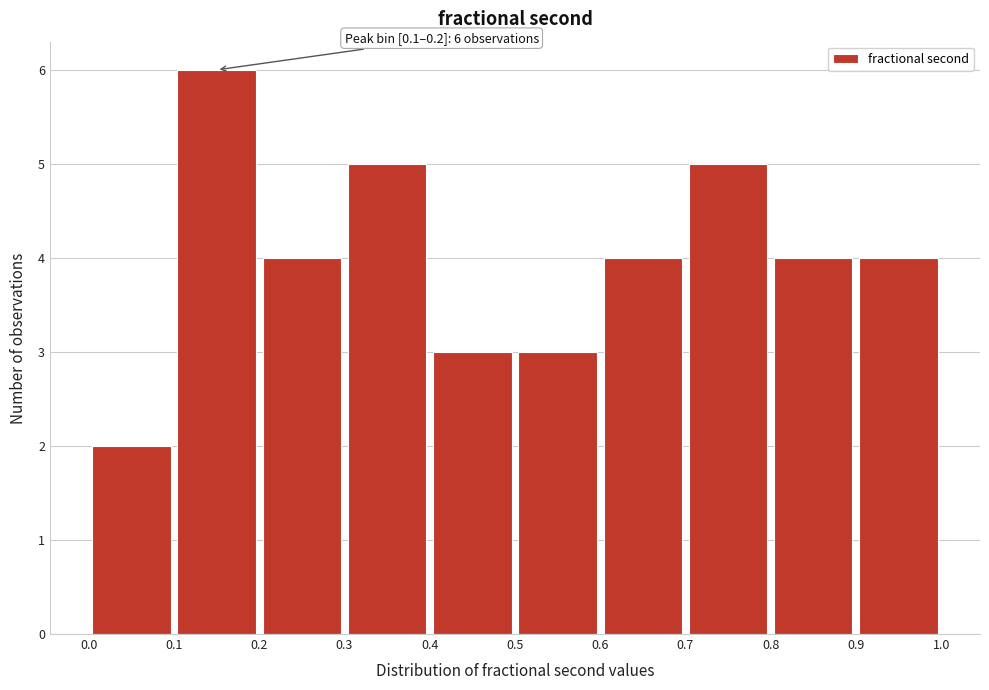

Over which range of the x-axis is the bar tallest?

0.1 to 0.2